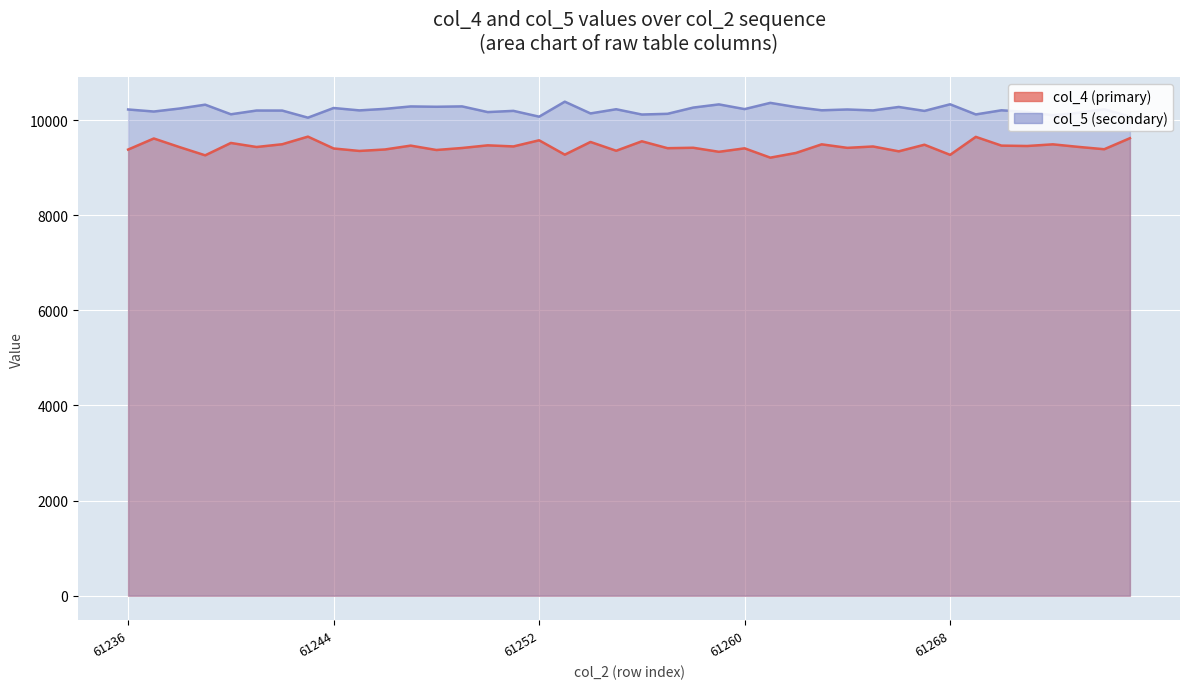

True or false: col_4 (primary) has more than 2 interior local peaks.

True